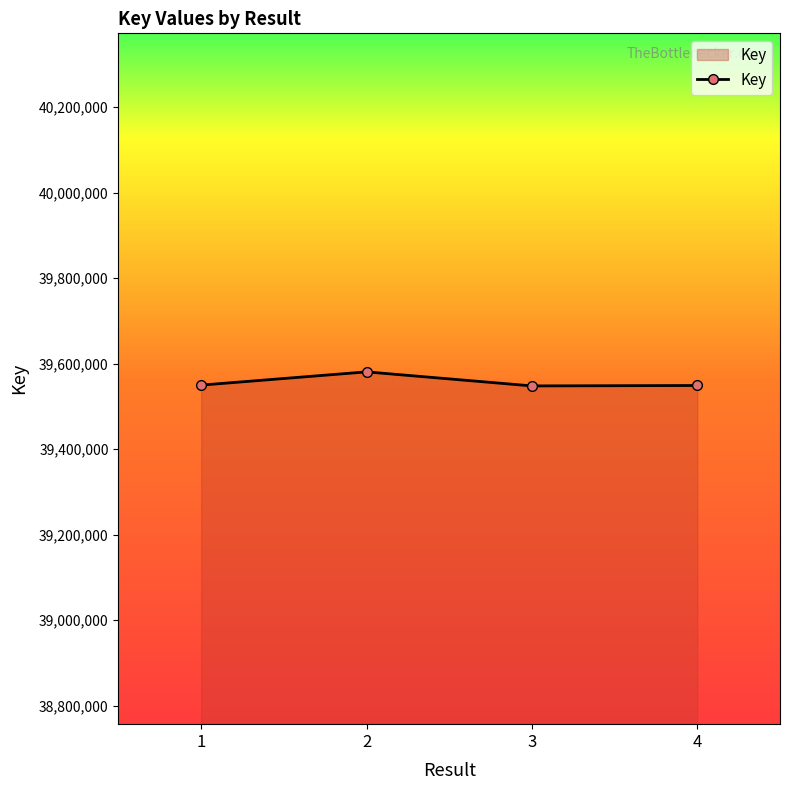

Is it true that the value at 4 is 39549018?

True